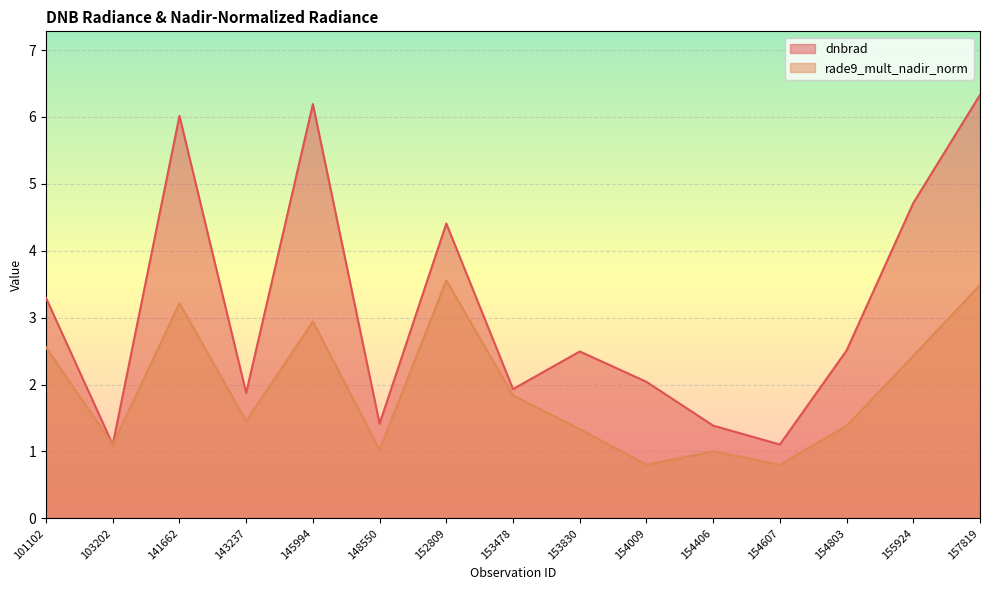

Which series has the largest range (max minus min)?

dnbrad